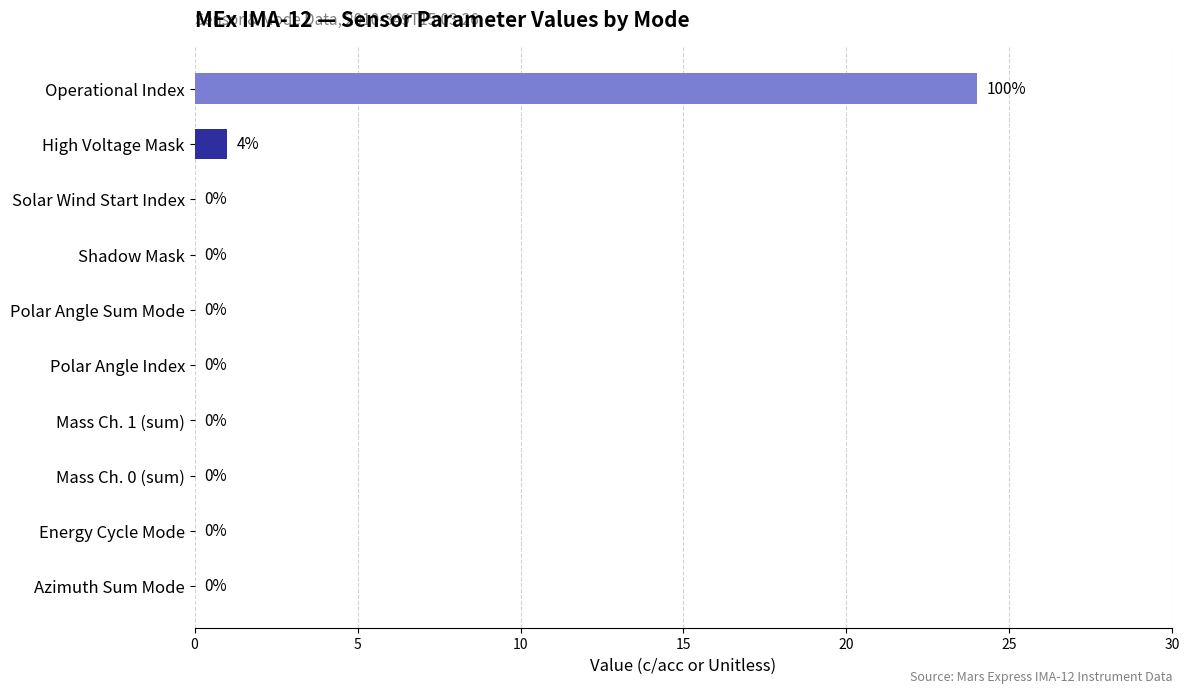

What is the sum of all values?

25